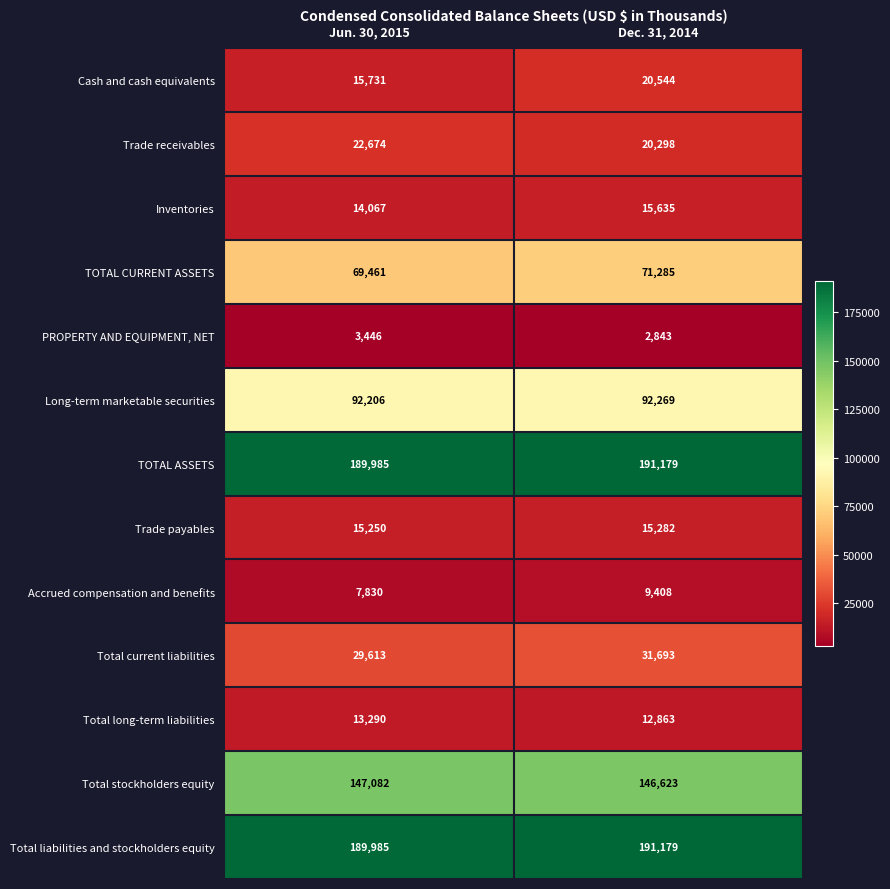

Which category has the lowest value across all series?

Dec. 31, 2014